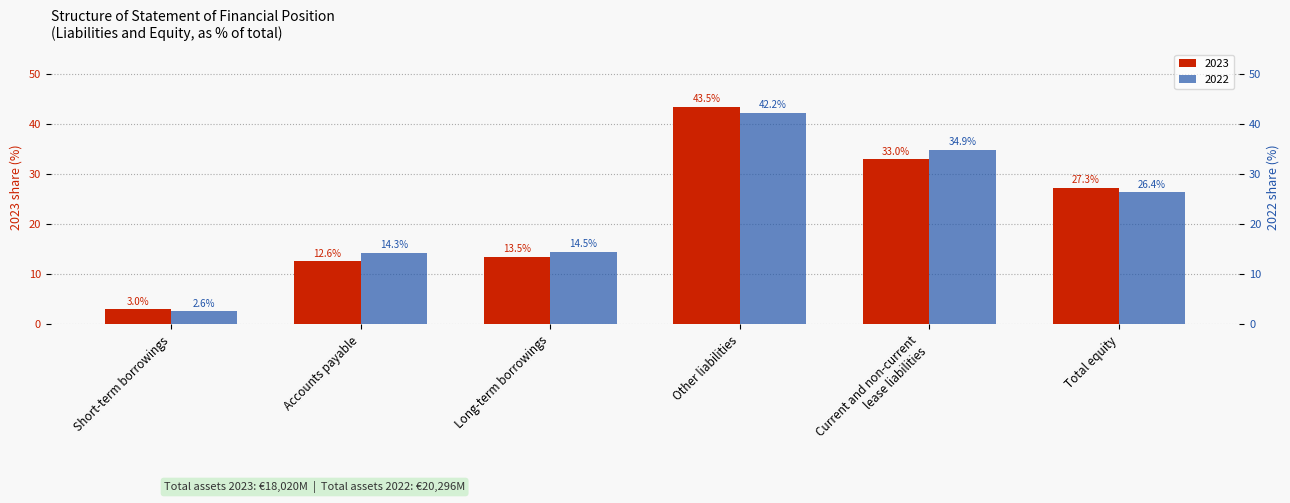

What is the difference between the second highest and minimum values in the 2023 series?

30.0